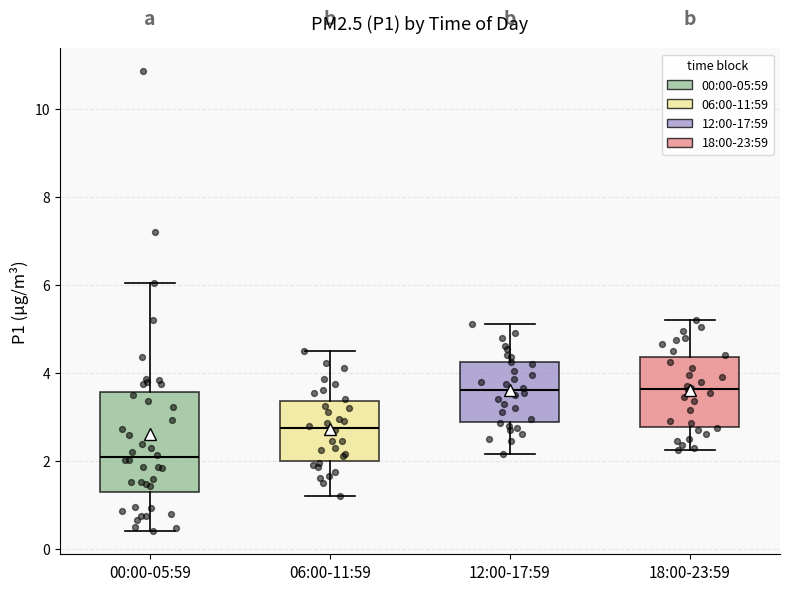

Where does the upper whisker of the box for 18:00-23:59 end on the y-axis? The values are not printed on the chart, so give them approximately, as read against the axis.

5.2